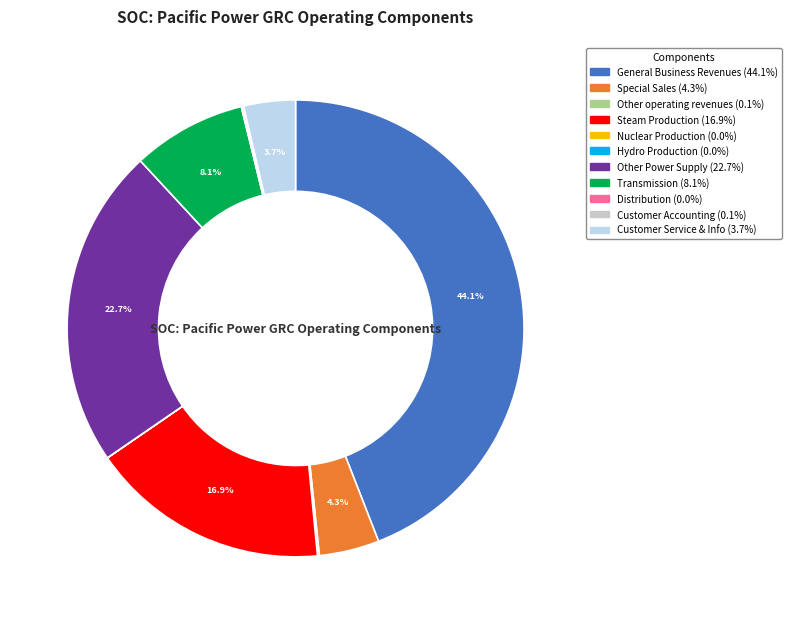

Approximately how many times larger is the value at General Business Revenues compared to Steam Production?

2.6